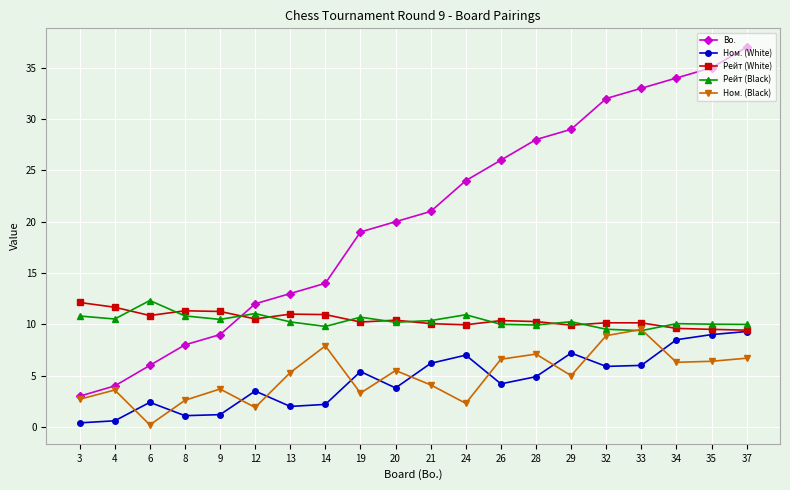

How many distinct data groups are displayed?

5